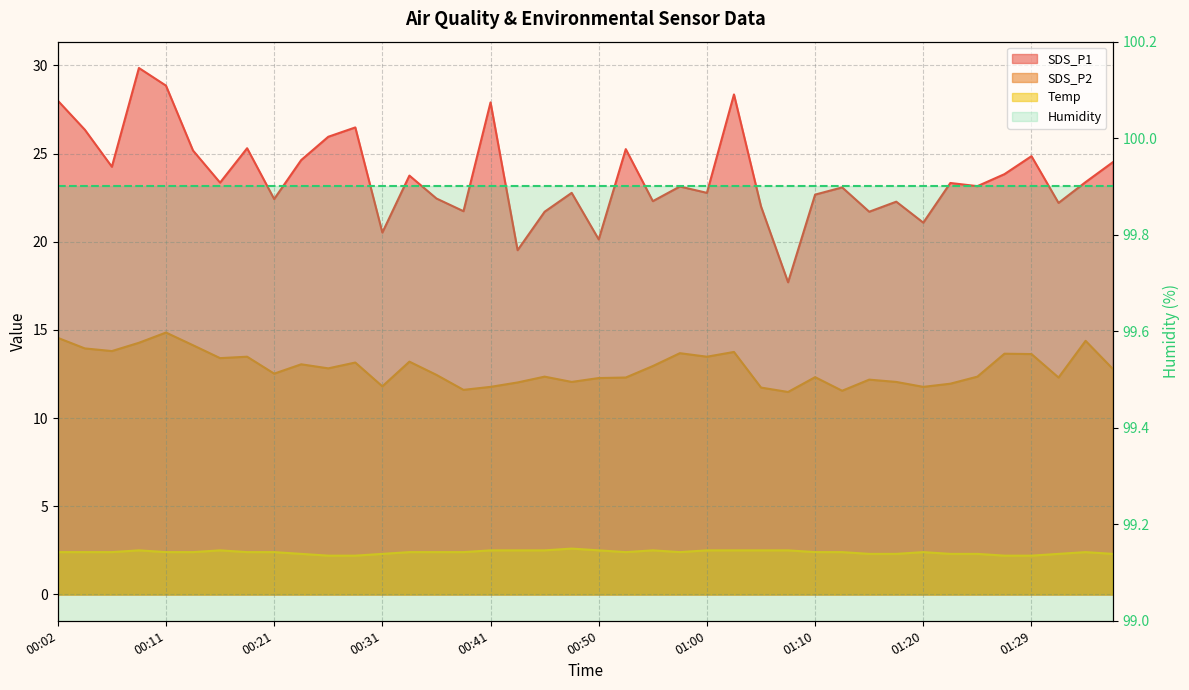

True or false: SDS_P1 and Temp intersect in this chart.

False